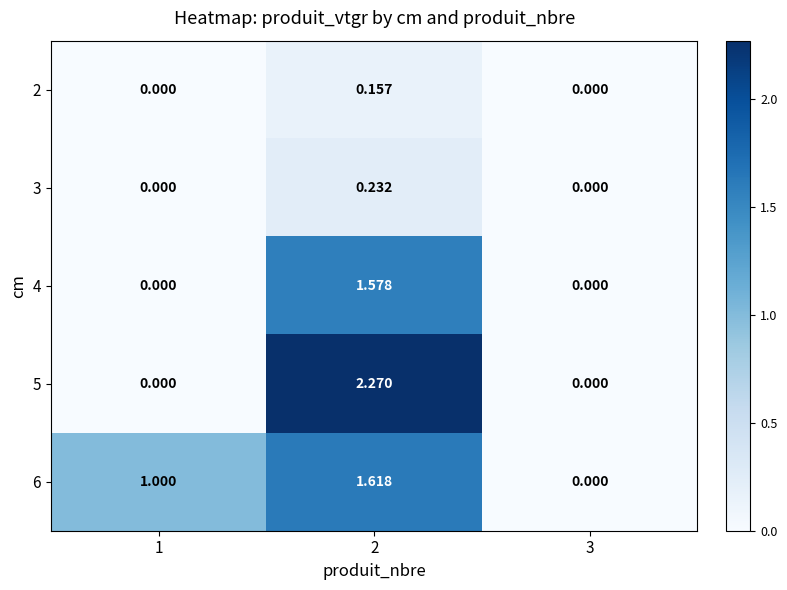

True or false: 2 has a value of 0.1 at 3.

False